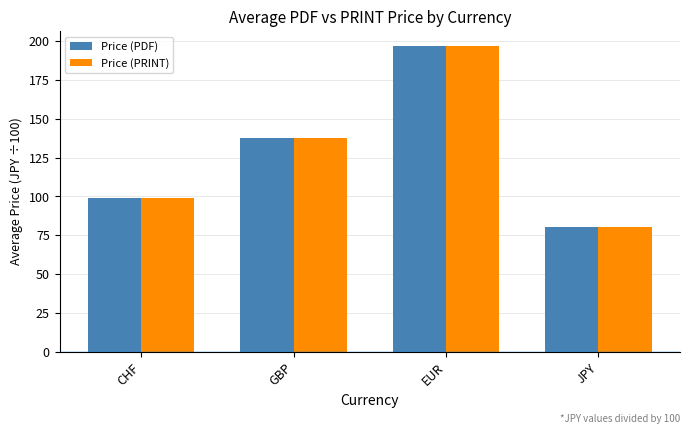

At which category is the sum across all series the highest?

EUR